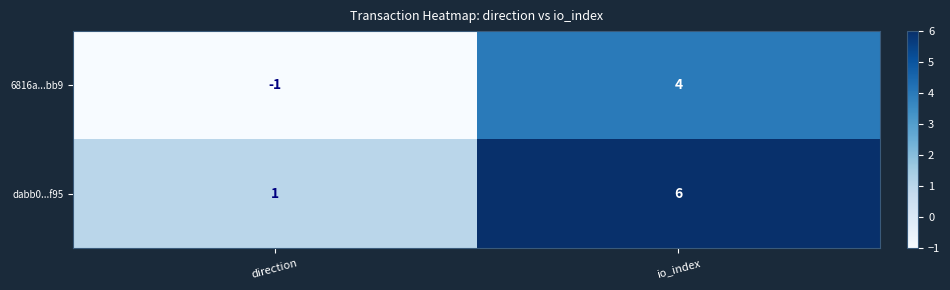

The value of 6816a...bb9 at direction is -1. True or false?

True